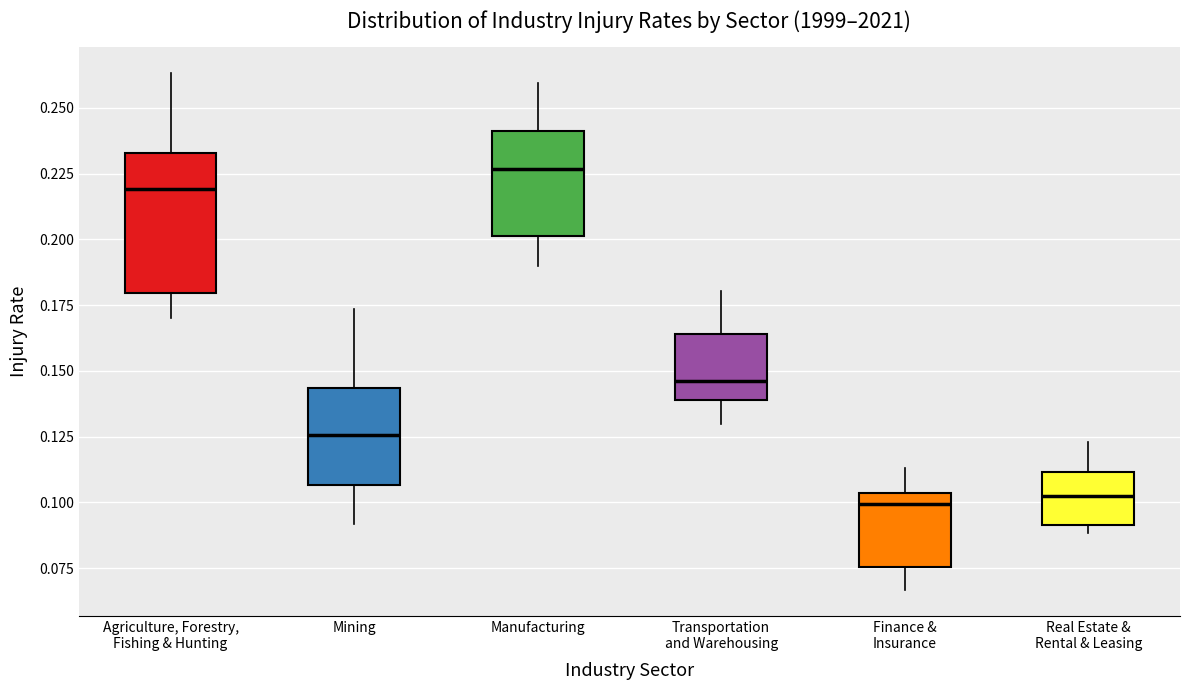

Where is the upper edge of the box for Mining on the y-axis? The values are not printed on the chart, so give them approximately, as read against the axis.

0.145